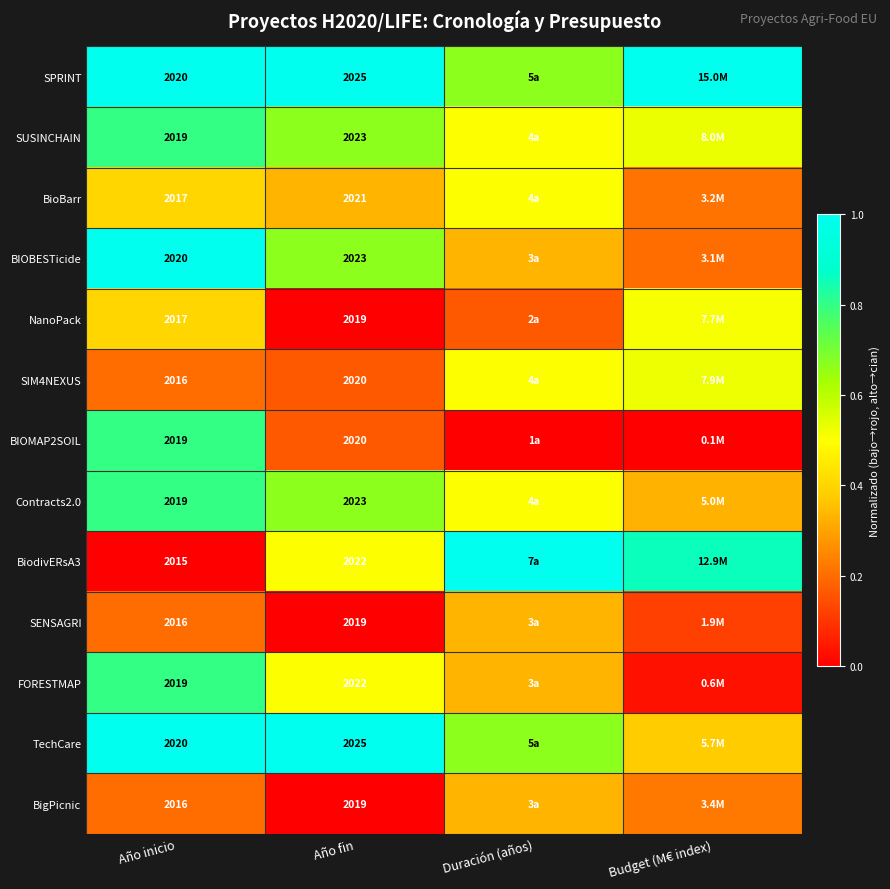

Where is BioBarr nearest to the value 0?

Budget (M€ index)